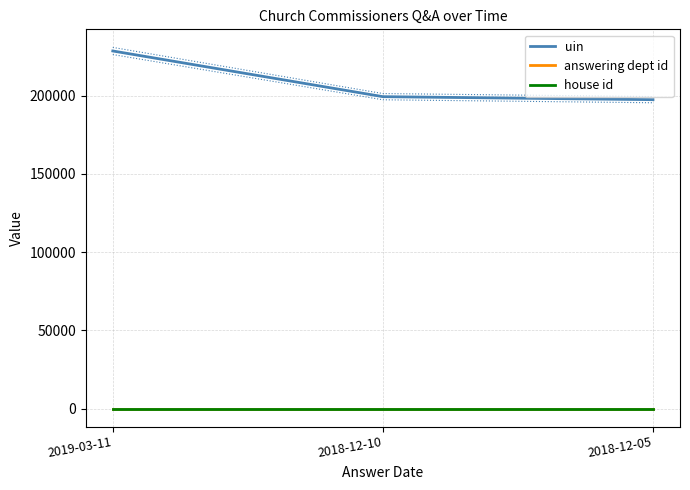

What is the label of the 1st point from the right?

2018-12-05